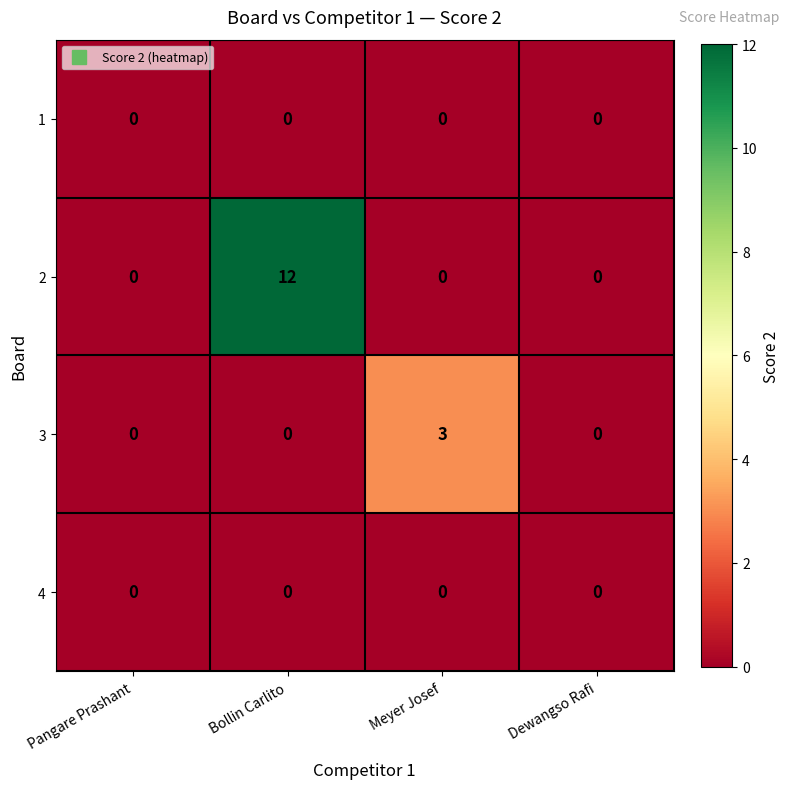

The 3 series shows 1 at Meyer Josef. True or false?

False